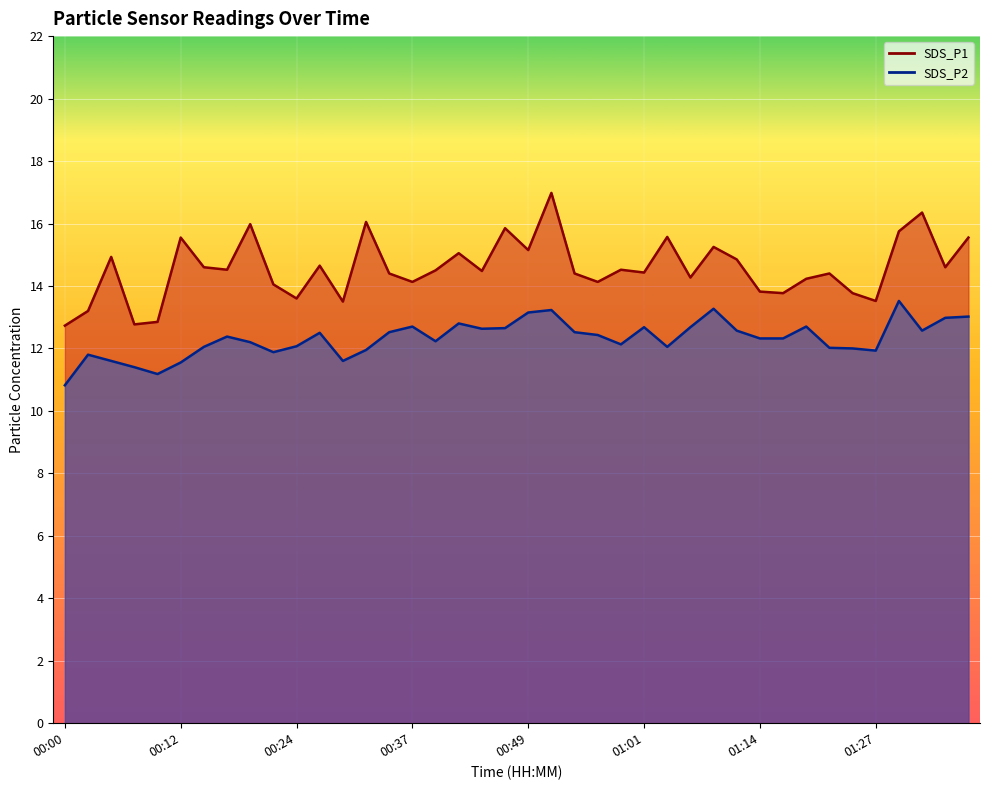

What is the label of the 18th point from the right?

00:54